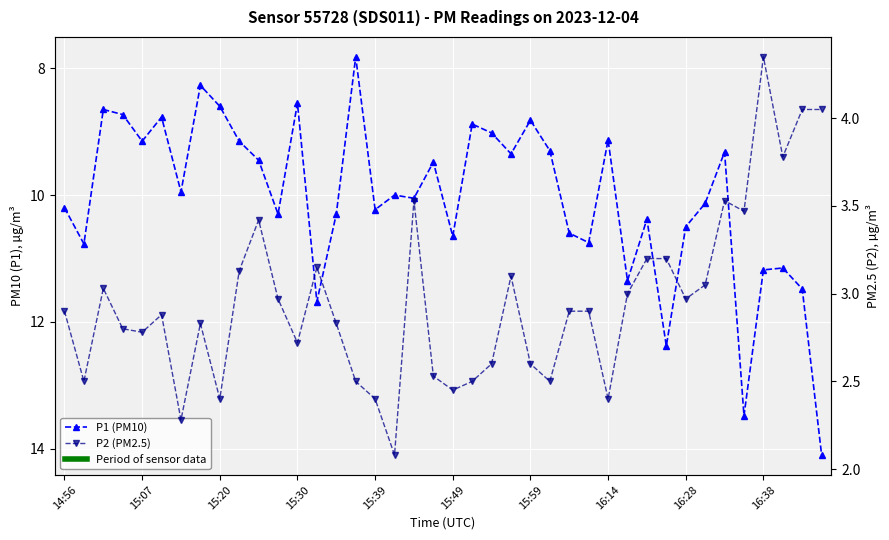

Which series has the largest range (max minus min)?

P1 (PM10)